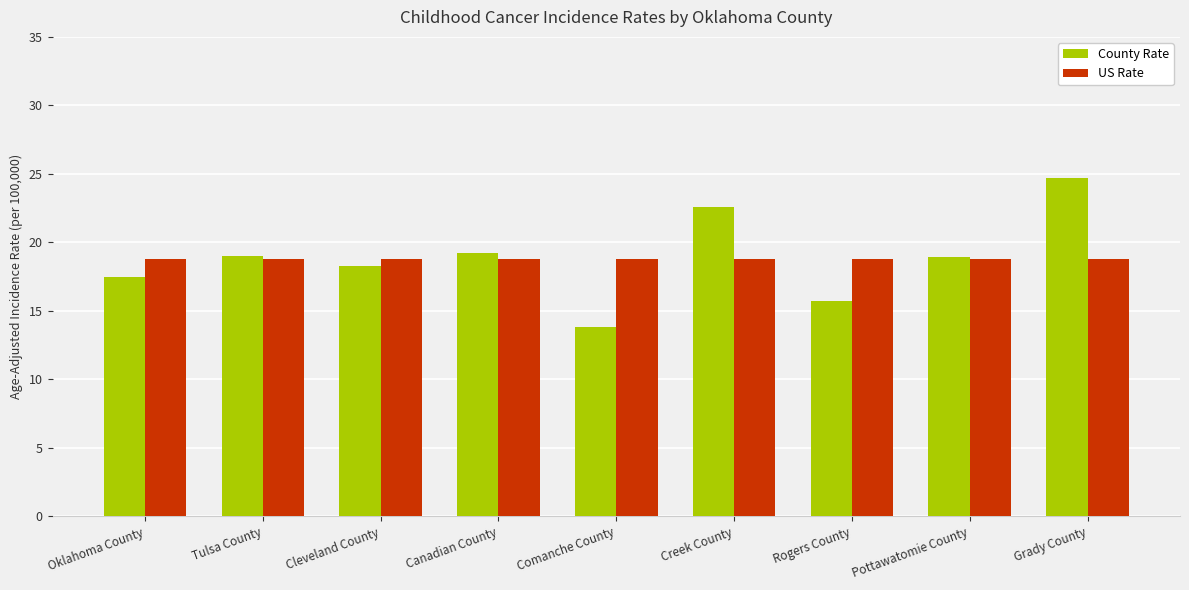

What is the greatest value displayed?

24.7